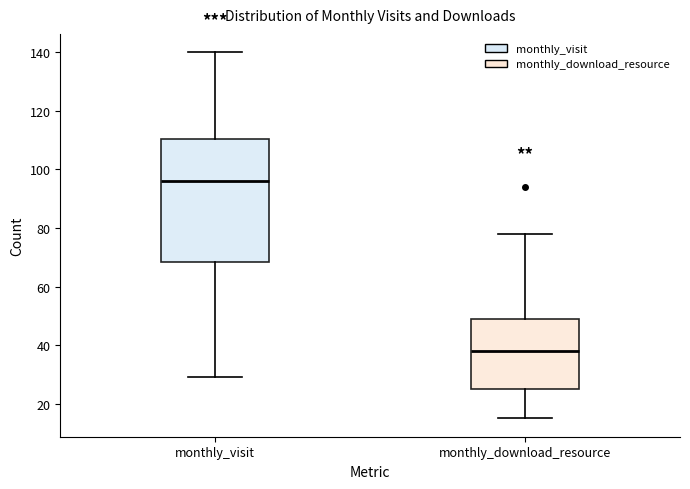

Reading left to right, transcribe this box plot: for each box, give where its median line is, the range the box spans, and where its two whiskers end, as read against the y-axis. The values are not printed on the chart, so give them approximately, as read against the axis.

monthly_visit: median 96, box 68 to 110, whiskers 30 to 140
monthly_download_resource: median 38, box 26 to 50, whiskers 16 to 78